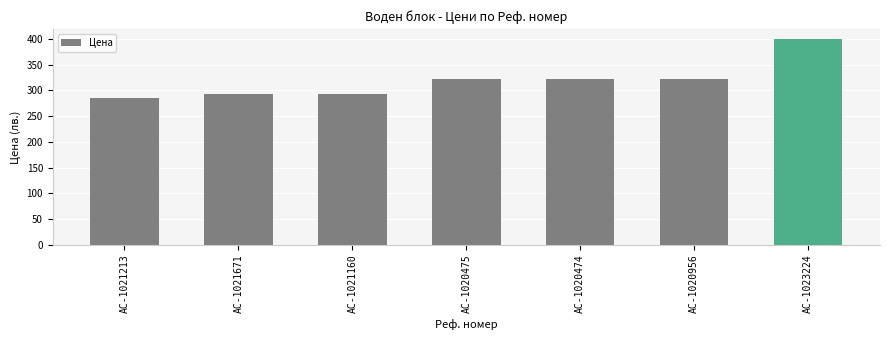

The chart shows a value of 285.2 at AC-1021213. True or false?

True